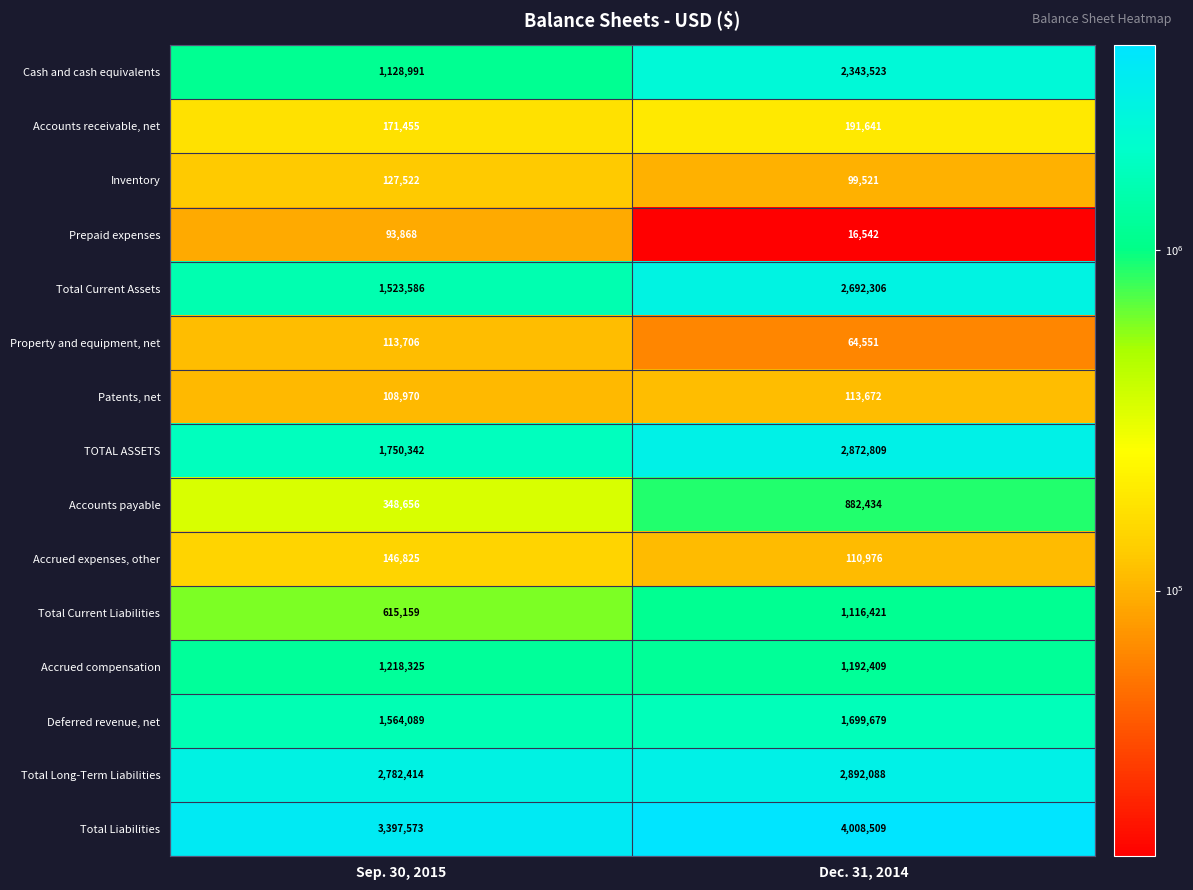

Between Sep. 30, 2015 and Dec. 31, 2014, which series saw the biggest shift?

Cash and cash equivalents